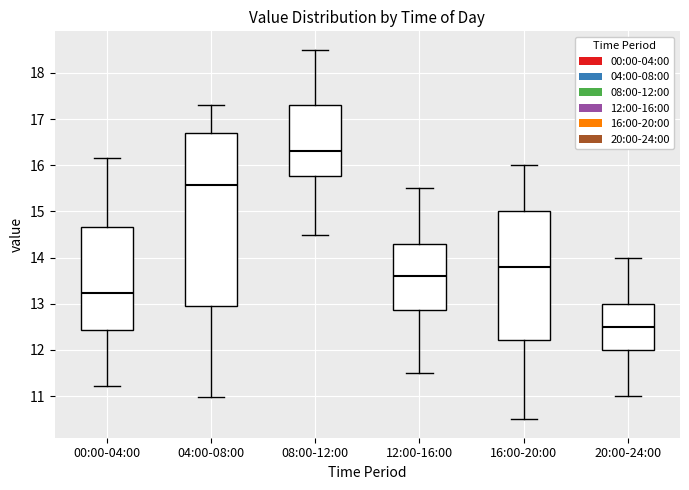

Which box's median line is the highest?

08:00-12:00